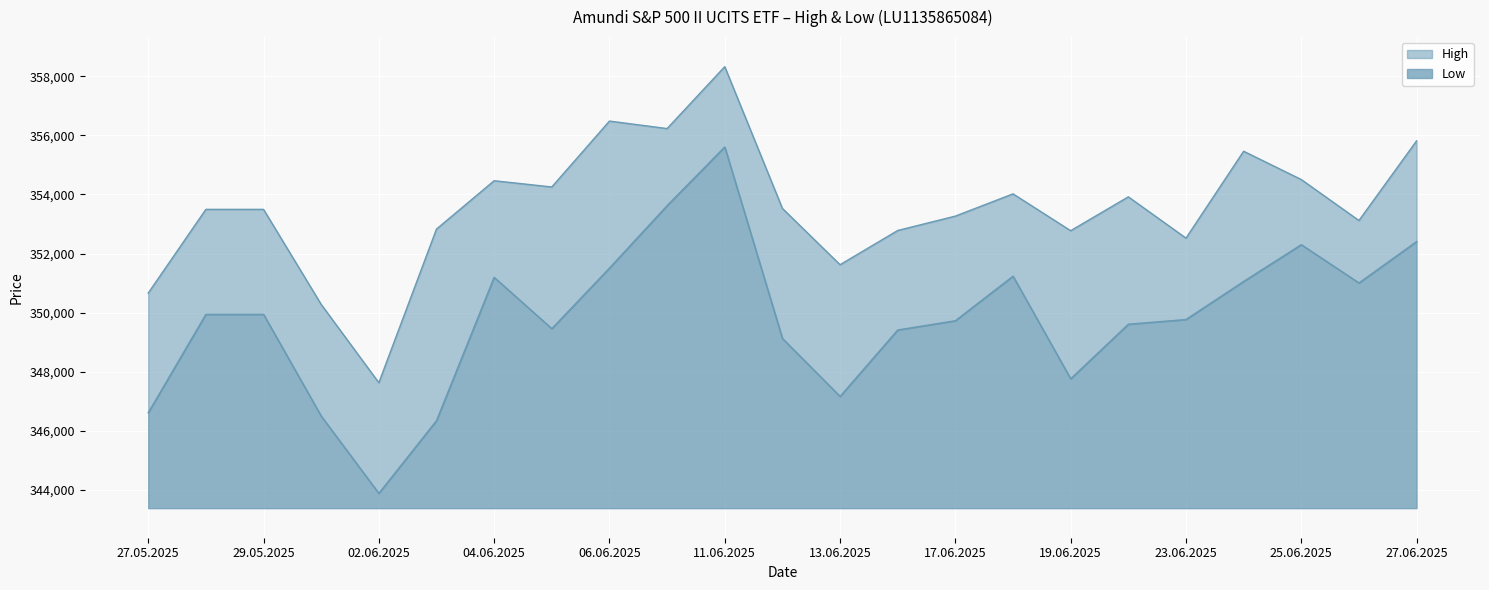

What is the sum of all High values?

8131493